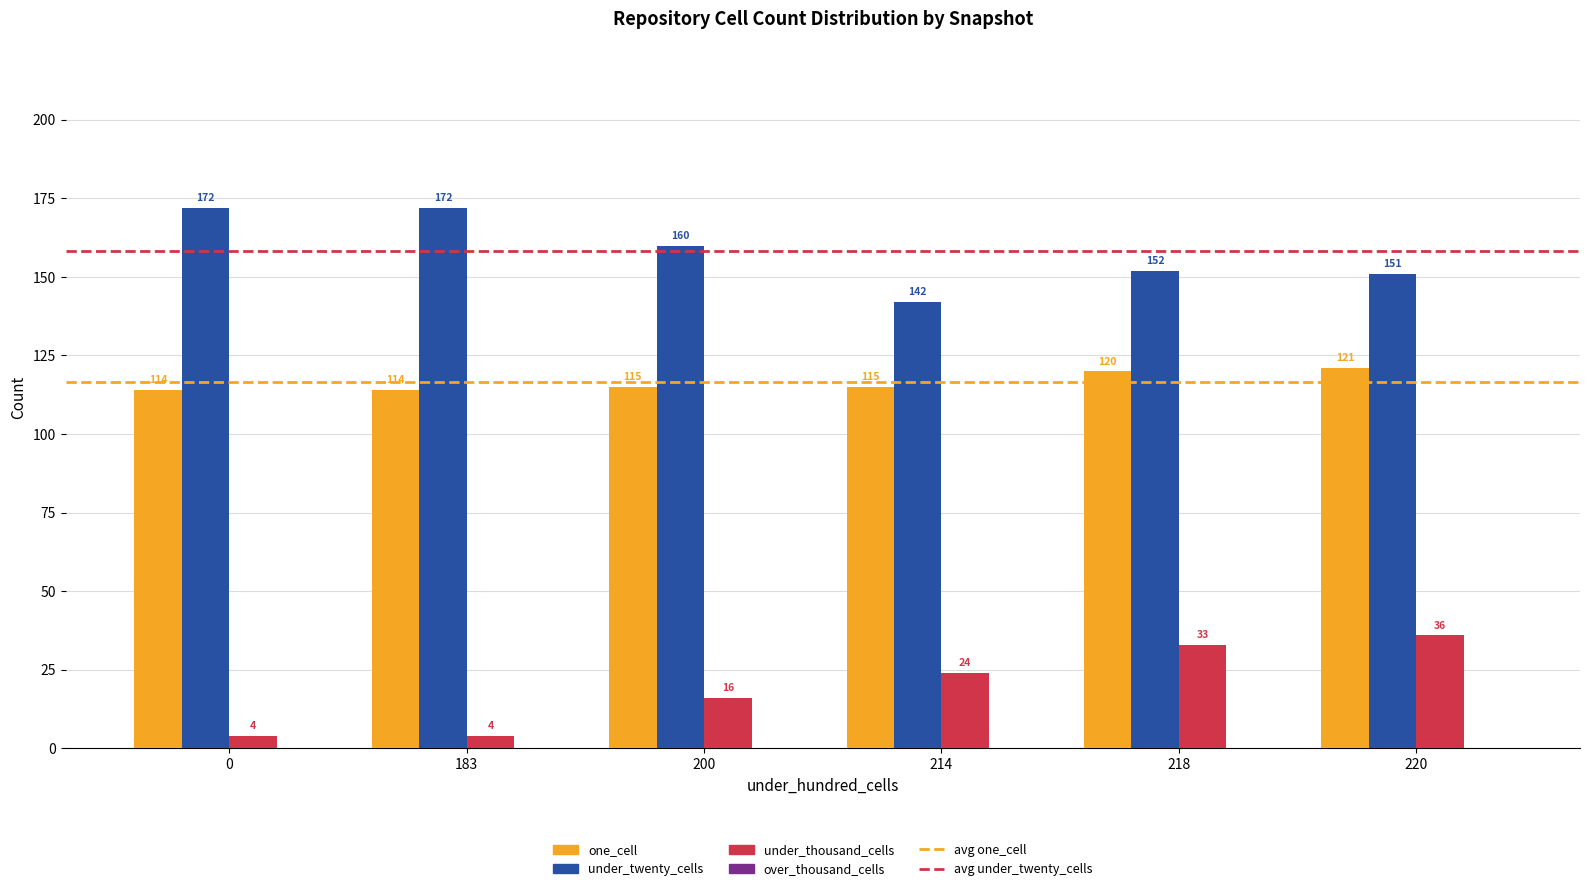

How many bars are there in each group?

3